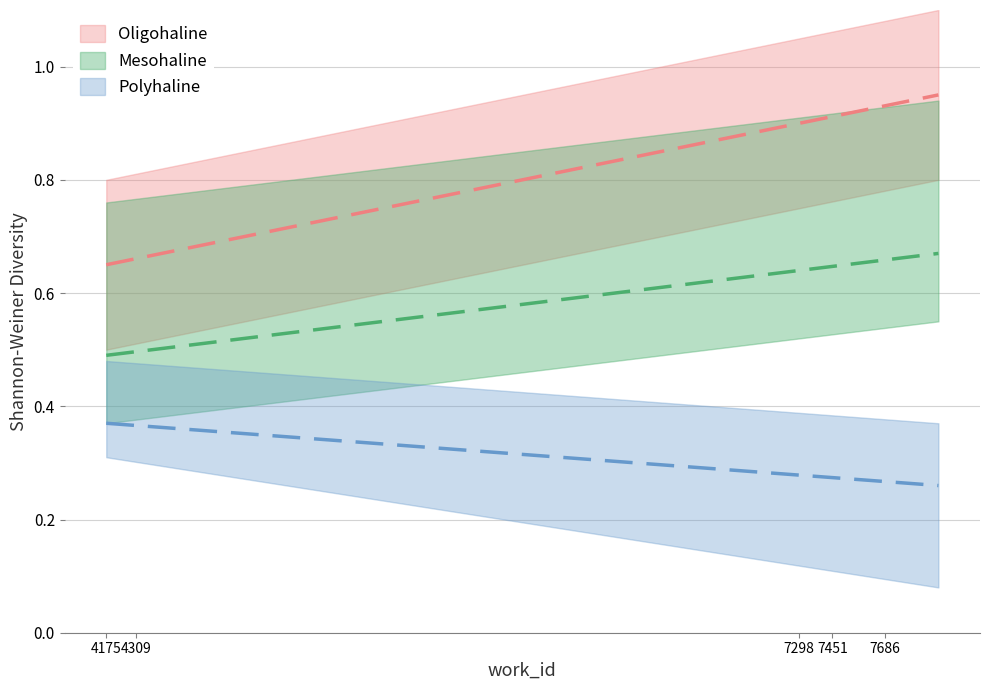

True or false: work_id and id intersect in this chart.

False